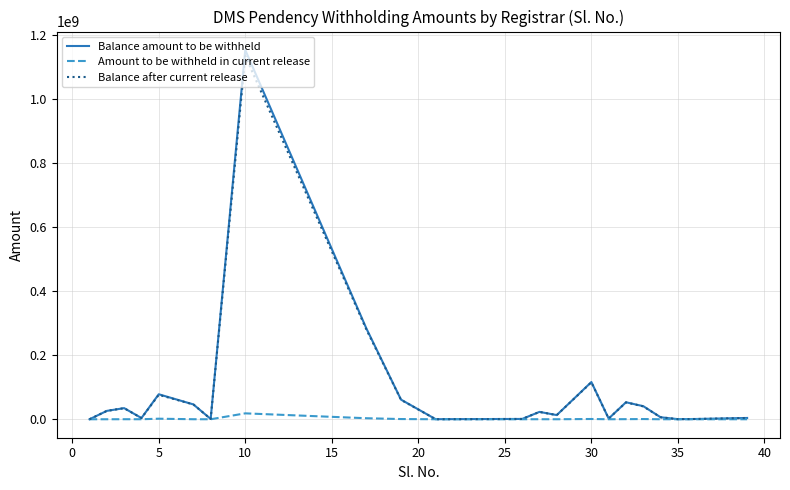

What is the maximum value shown in the chart?

1153585219